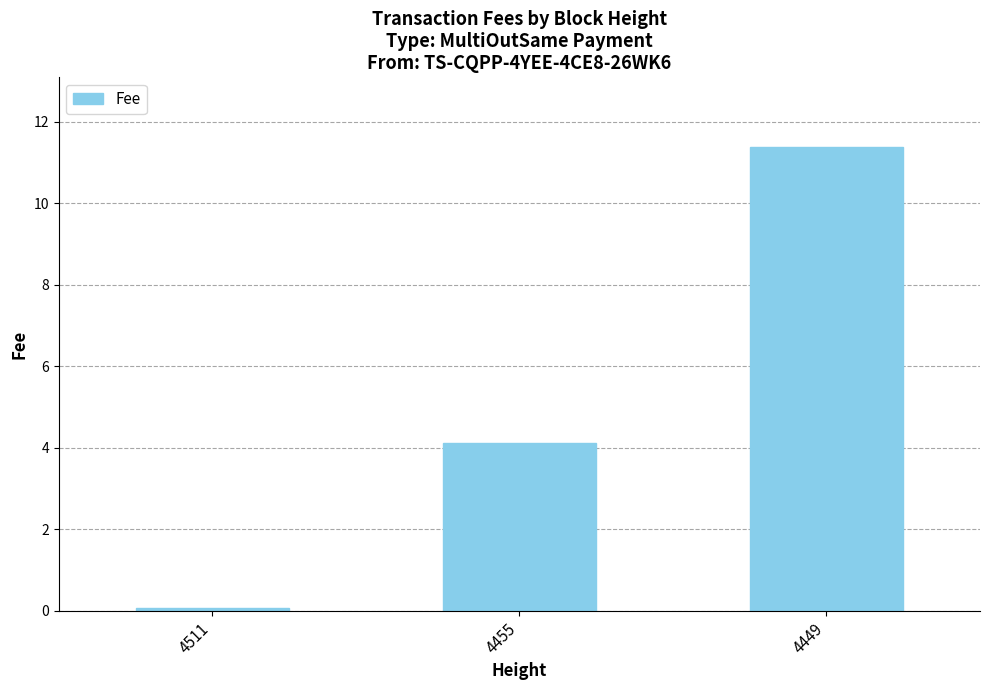

List the labels in order of value, largest first.

4449, 4455, 4511